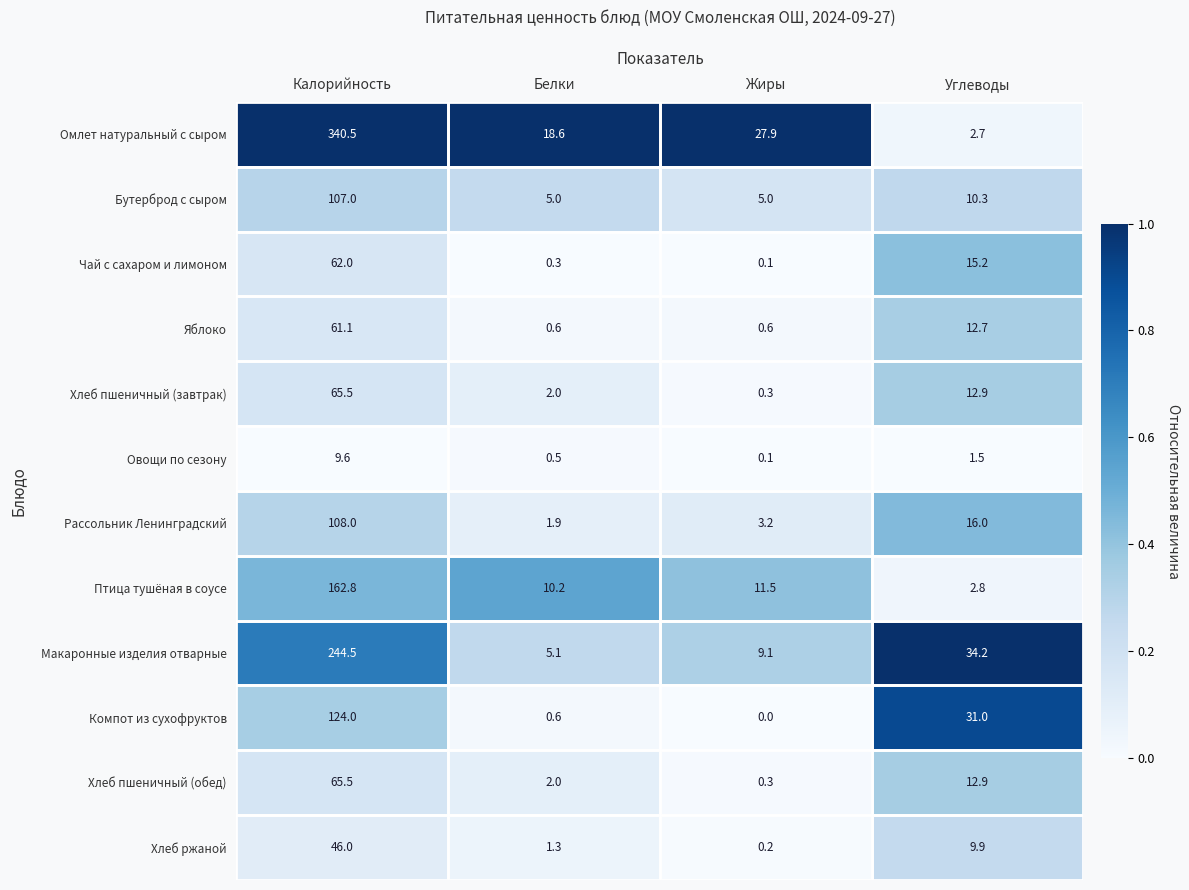

List the labels in order of Овощи по сезону value, smallest first.

Жиры, Белки, Углеводы, Калорийность